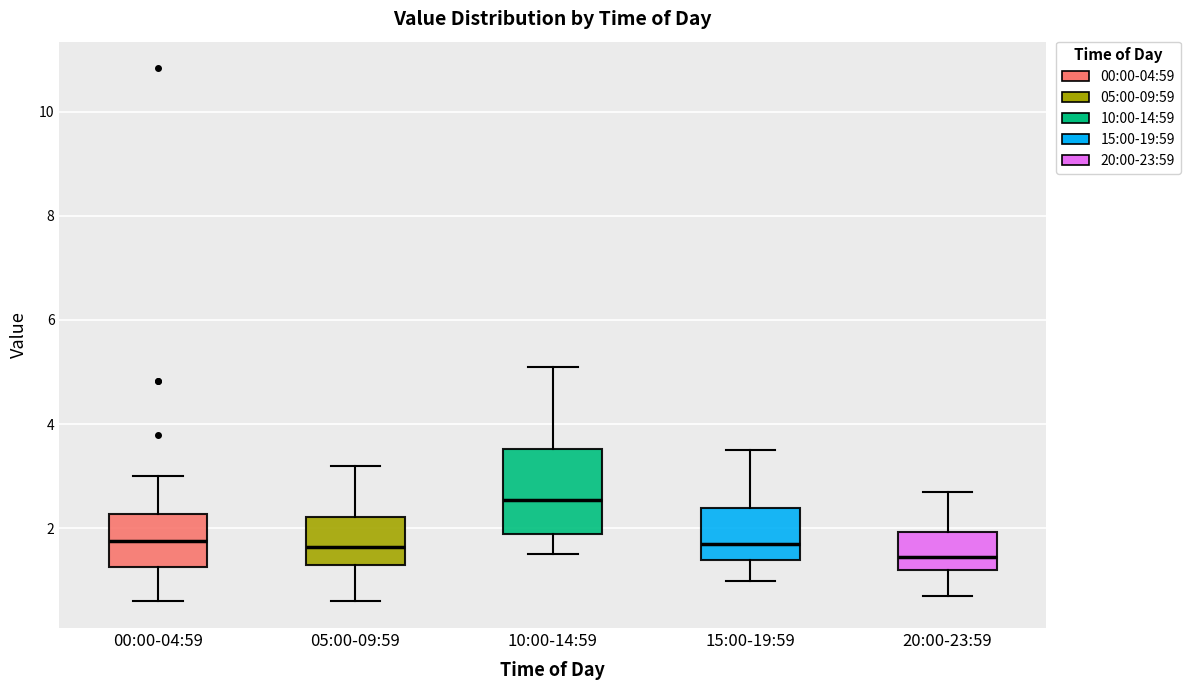

Comparing the boxes themselves (not the whiskers), which one is the tallest?

10:00-14:59